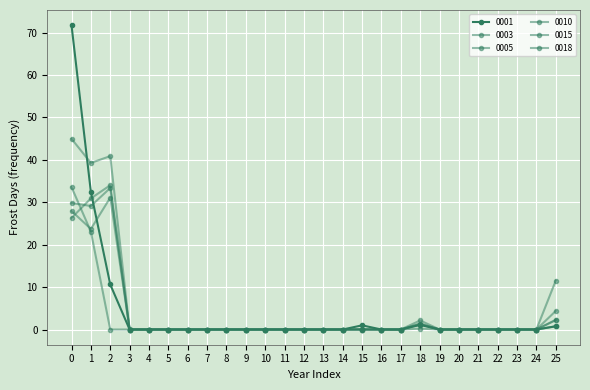

What is the difference between the highest and lowest values at 2?

40.9